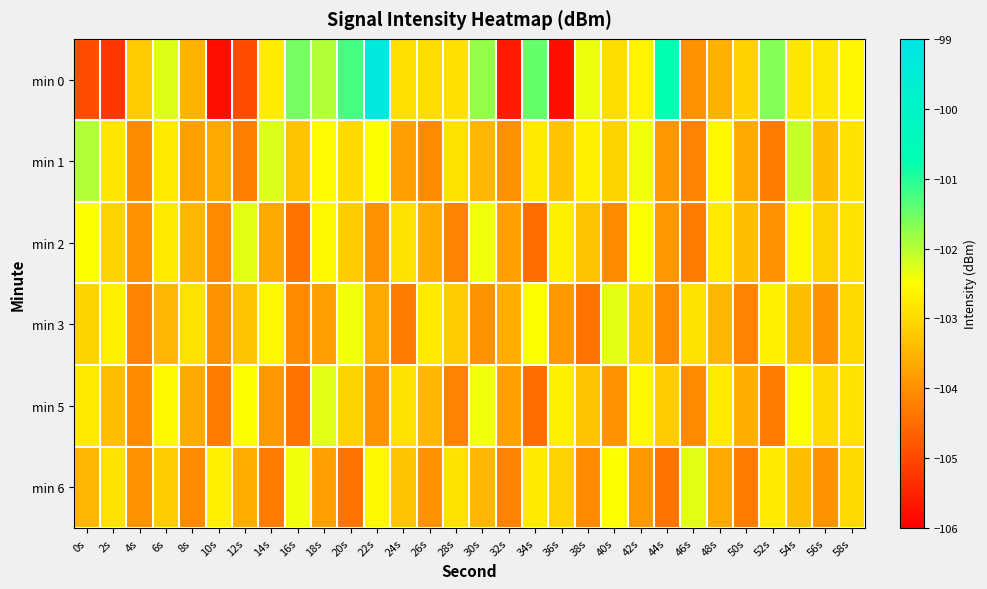

Which has a higher value, 16s or 2s?

16s